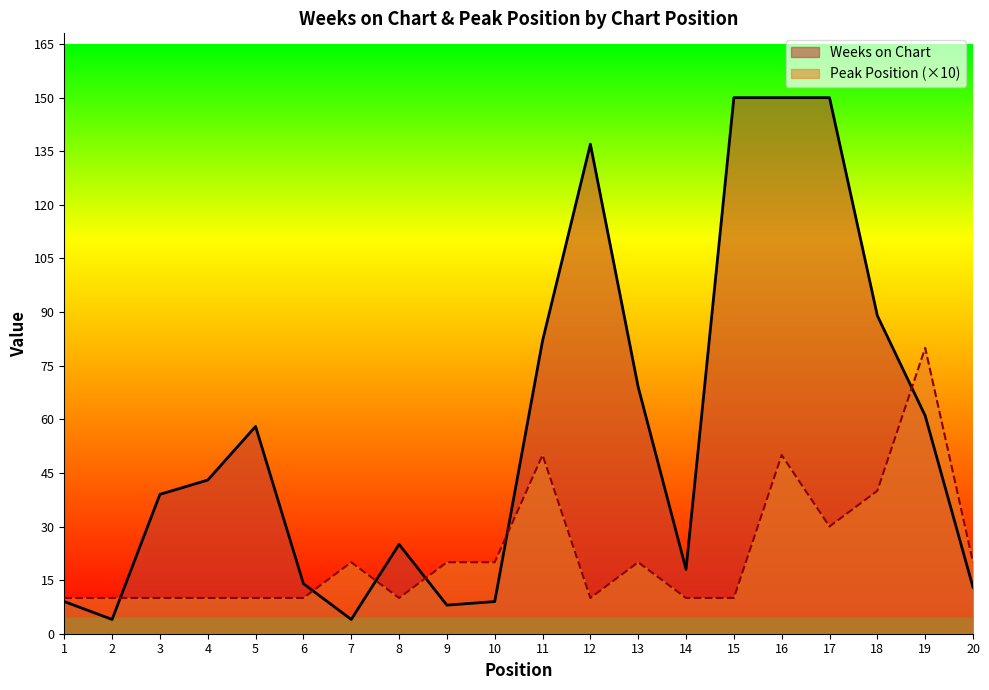

What is the value of the Weeks on Chart point at the 9th from the left?

8